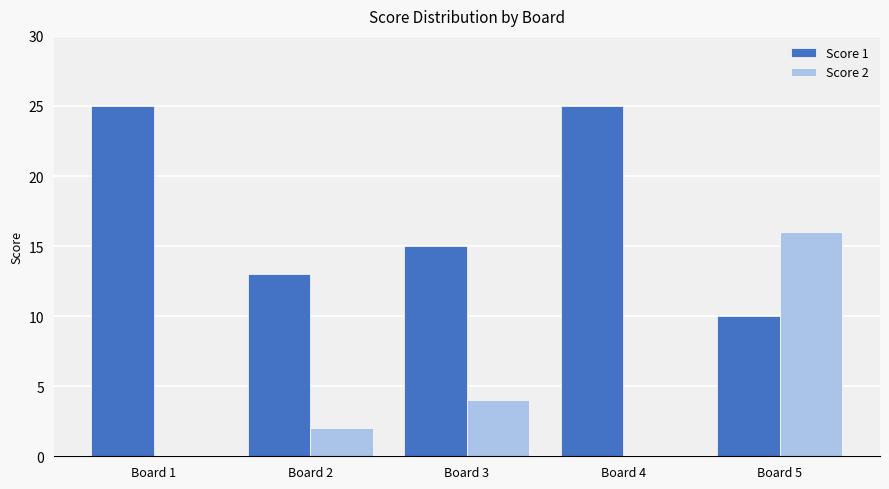

What is the difference between the Score 1 values at Board 3 and Board 2?

2